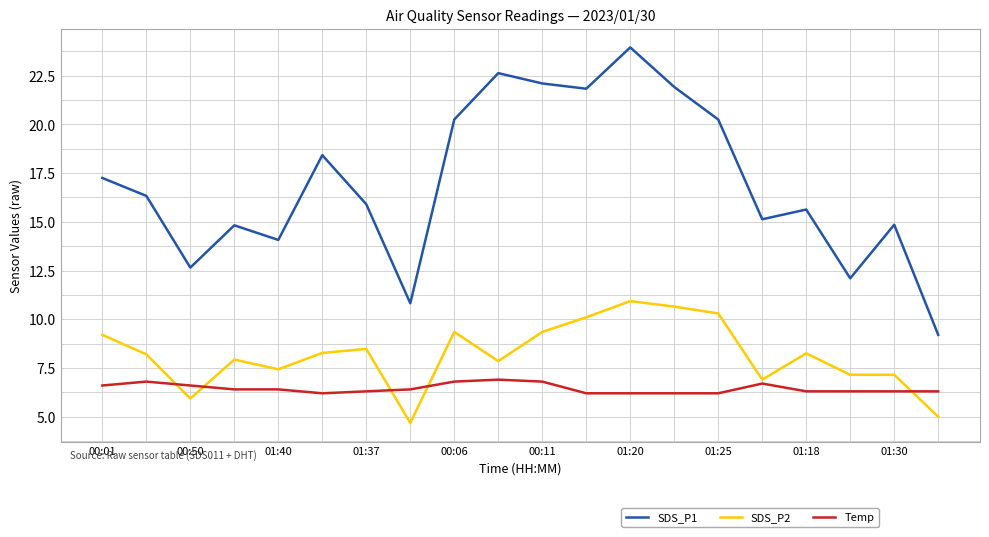

List the series in order of their overall mean, highest first.

SDS_P1, SDS_P2, Temp